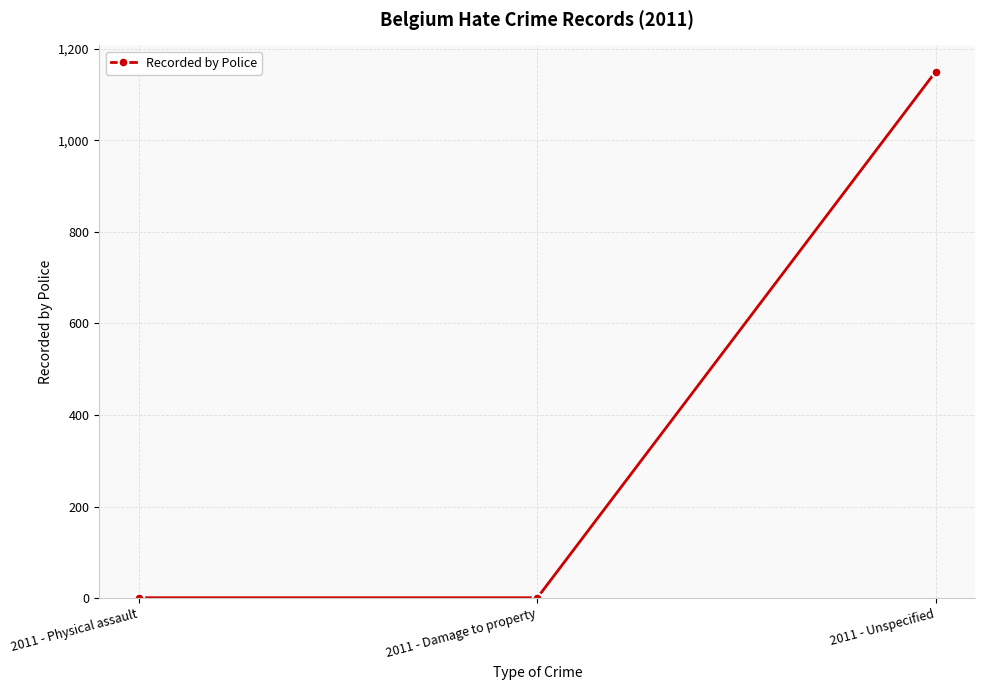

What is the greatest value displayed?

1150